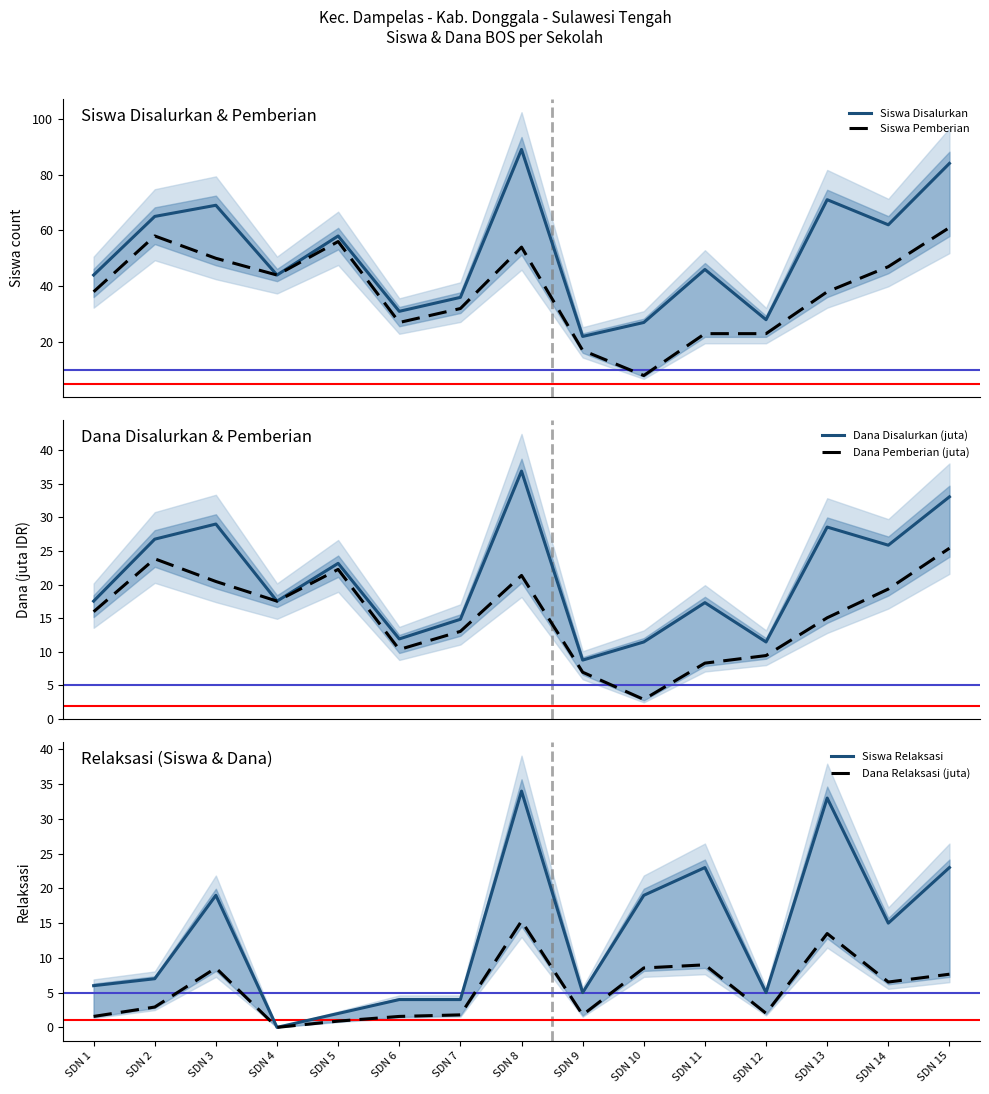

Reading left to right, list all the values displayed in this chart.

Siswa Disalurkan: SDN 1=44.0	SDN 2=65.0	SDN 3=69.0	SDN 4=44.0	SDN 5=58.0	SDN 6=31.0	SDN 7=36.0	SDN 8=89.0	SDN 9=22.0	SDN 10=27.0	SDN 11=46.0	SDN 12=28.0	SDN 13=71.0	SDN 14=62.0	SDN 15=84.0
Siswa Pemberian: SDN 1=38.0	SDN 2=58.0	SDN 3=50.0	SDN 4=44.0	SDN 5=56.0	SDN 6=27.0	SDN 7=32.0	SDN 8=54.0	SDN 9=17.0	SDN 10=8.0	SDN 11=23.0	SDN 12=23.0	SDN 13=38.0	SDN 14=47.0	SDN 15=61.0
Dana Disalurkan (juta): SDN 1=17.6	SDN 2=26.8	SDN 3=29.0	SDN 4=17.6	SDN 5=23.2	SDN 6=11.9	SDN 7=14.8	SDN 8=36.9	SDN 9=8.8	SDN 10=11.5	SDN 11=17.3	SDN 12=11.5	SDN 13=28.6	SDN 14=25.9	SDN 15=33.1
Dana Pemberian (juta): SDN 1=16.0	SDN 2=23.9	SDN 3=20.5	SDN 4=17.6	SDN 5=22.3	SDN 6=10.3	SDN 7=13.1	SDN 8=21.4	SDN 9=7.0	SDN 10=2.9	SDN 11=8.3	SDN 12=9.4	SDN 13=15.1	SDN 14=19.4	SDN 15=25.4
Siswa Relaksasi: SDN 1=6.0	SDN 2=7.0	SDN 3=19.0	SDN 4=0.0	SDN 5=2.0	SDN 6=4.0	SDN 7=4.0	SDN 8=34.0	SDN 9=5.0	SDN 10=19.0	SDN 11=23.0	SDN 12=5.0	SDN 13=33.0	SDN 14=15.0	SDN 15=23.0
Dana Relaksasi (juta): SDN 1=1.6	SDN 2=2.9	SDN 3=8.6	SDN 4=0.0	SDN 5=0.9	SDN 6=1.6	SDN 7=1.8	SDN 8=15.3	SDN 9=1.8	SDN 10=8.6	SDN 11=9.0	SDN 12=2.0	SDN 13=13.5	SDN 14=6.5	SDN 15=7.7